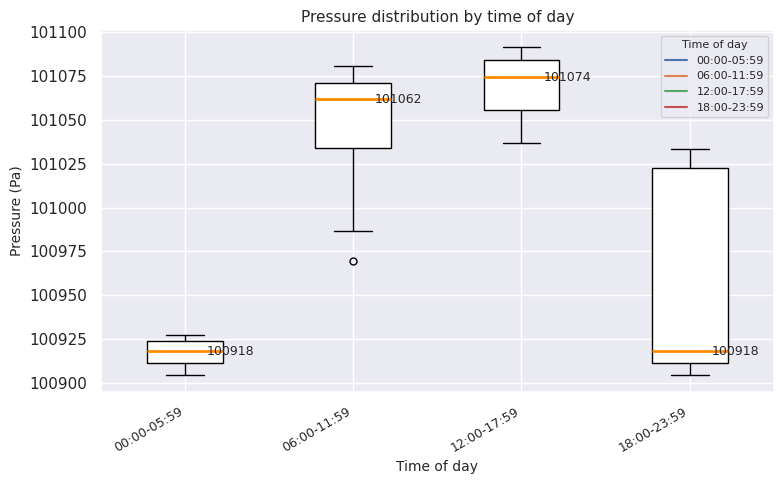

Which box is the tallest, from its lower edge to its upper edge?

18:00-23:59